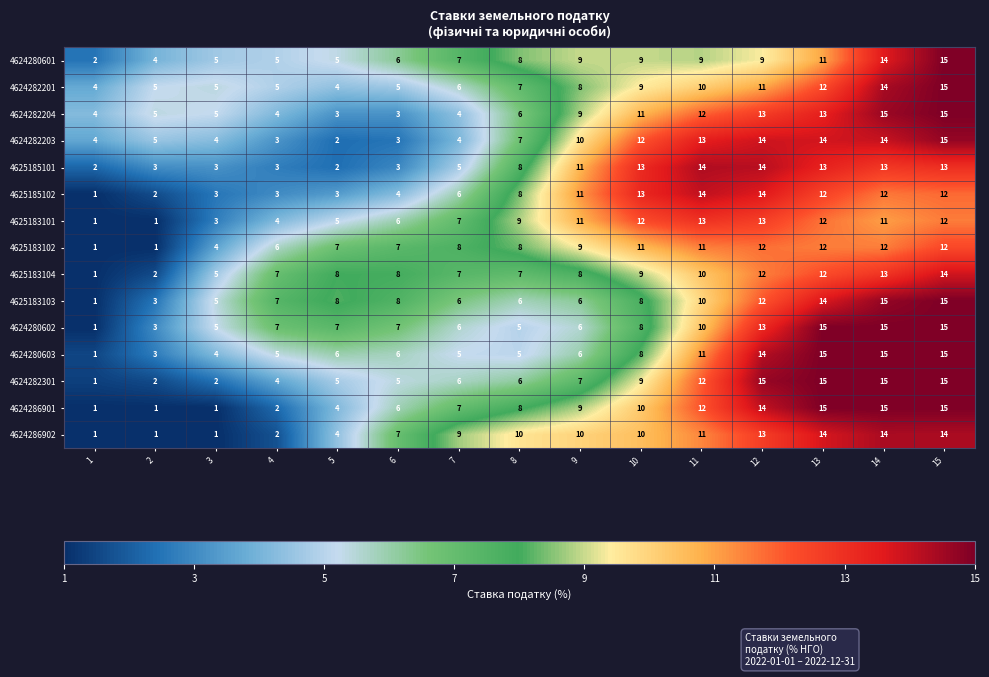

What is the sum of all 4625183102 values?

121